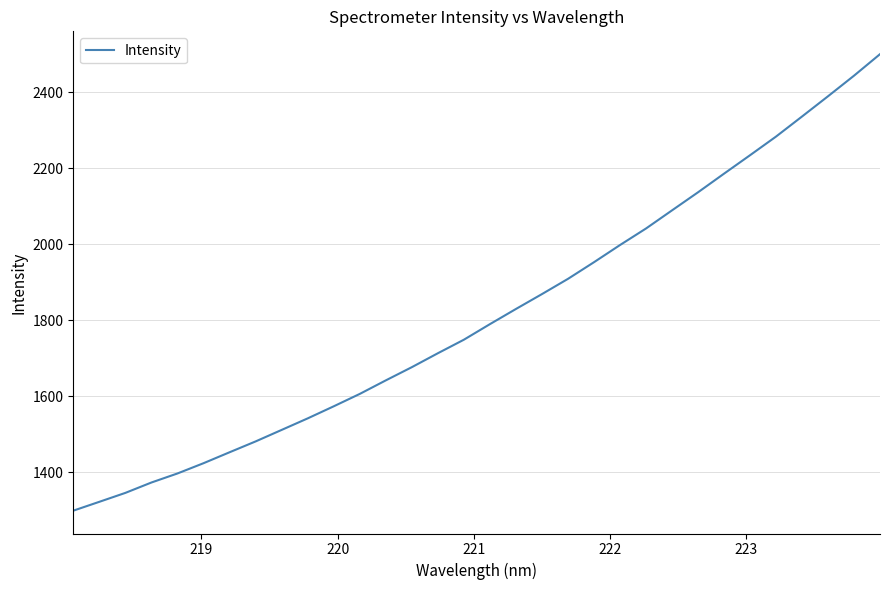

What is the difference between the maximum and minimum values?

1201.8